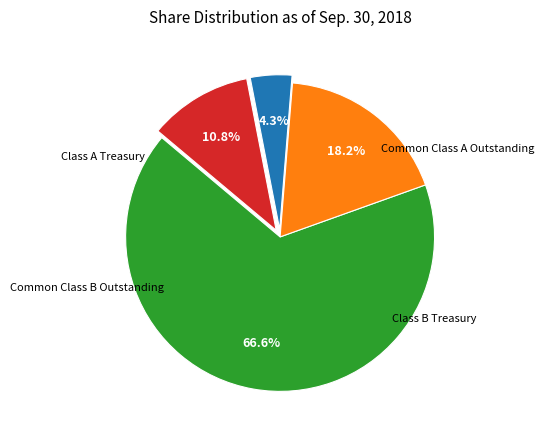

Is there a majority slice in this chart?

Yes